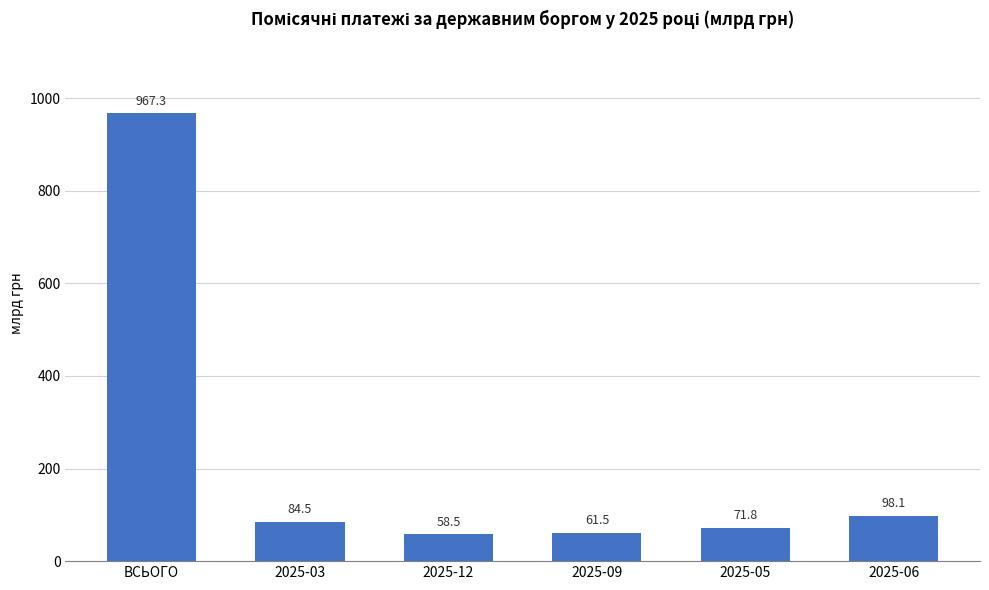

What is the difference between the second highest and minimum values?

39.6